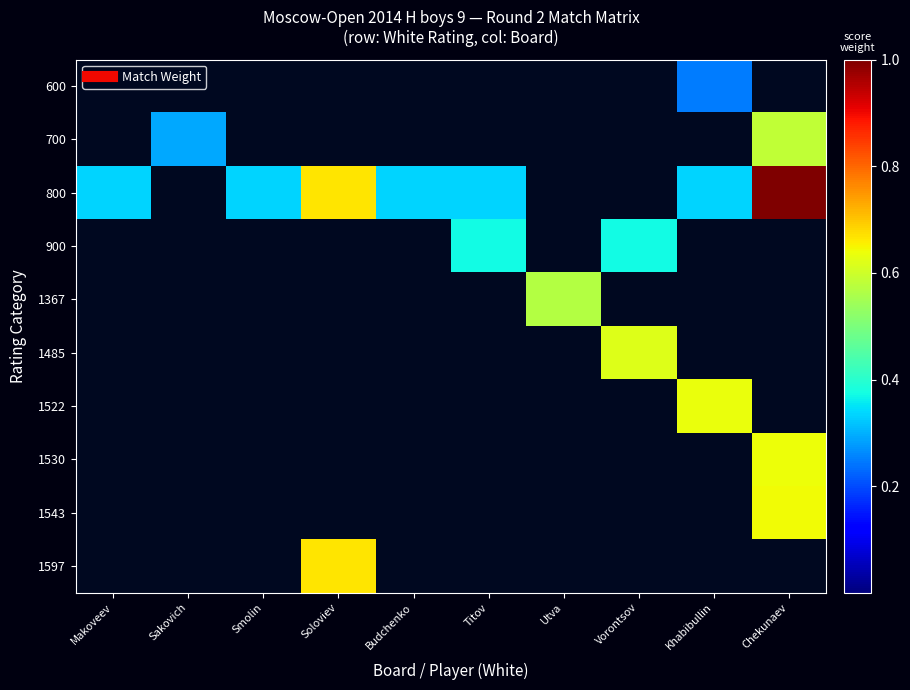

At Makoveev, list the series in order from largest to smallest.

800, 600, 700, 900, 1367, 1485, 1522, 1530, 1543, 1597